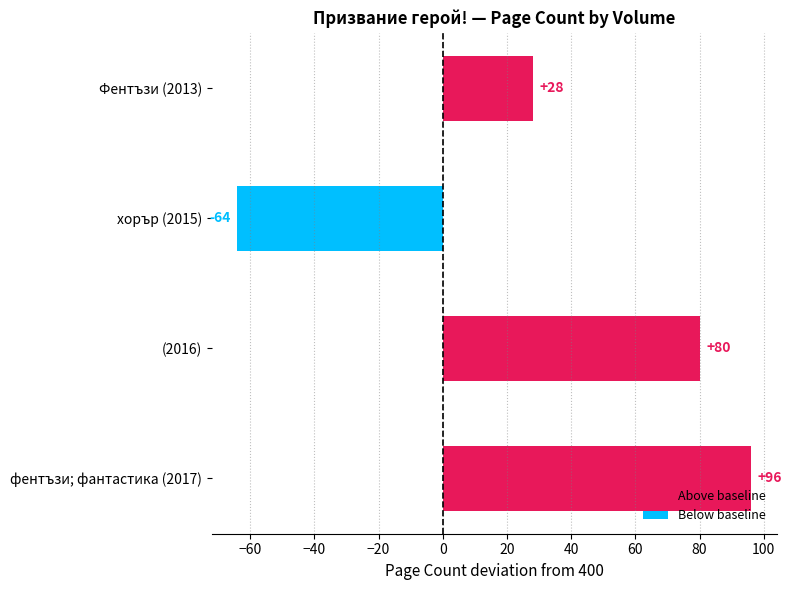

Reading top to bottom, extract all data points from this chart.

Фентъзи (2013)=28	хорър (2015)=-64	(2016)=80	фентъзи; фантастика (2017)=96